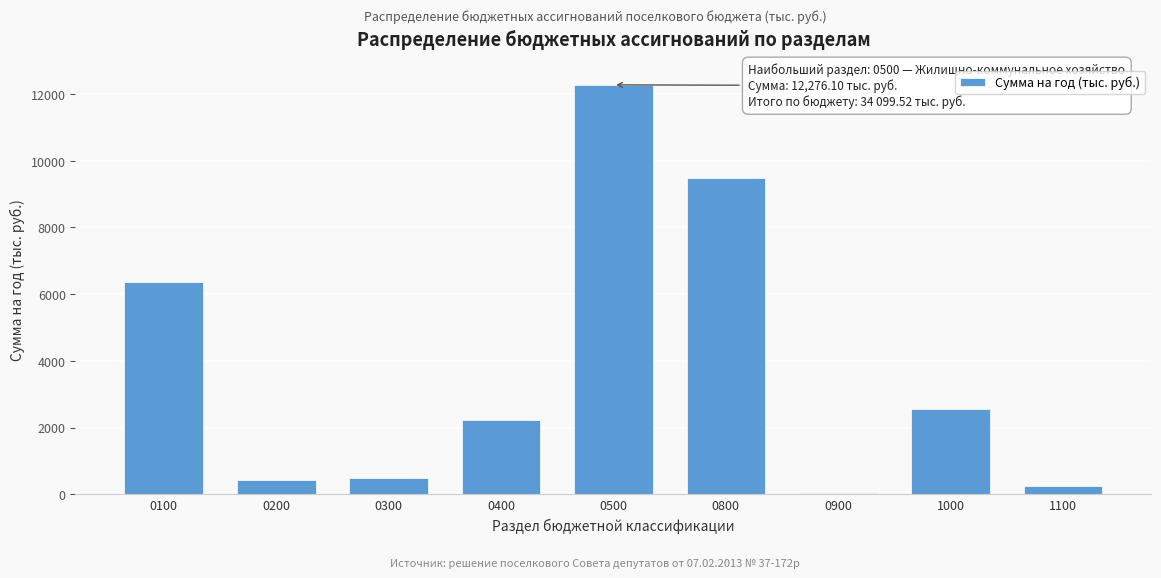

Reading left to right, what are all the values shown in this chart?

0100=6373.7	0200=429.8	0300=484.3	0400=2213.6	0500=12276.1	0800=9472.9	0900=29.3	1000=2568.8	1100=251.0